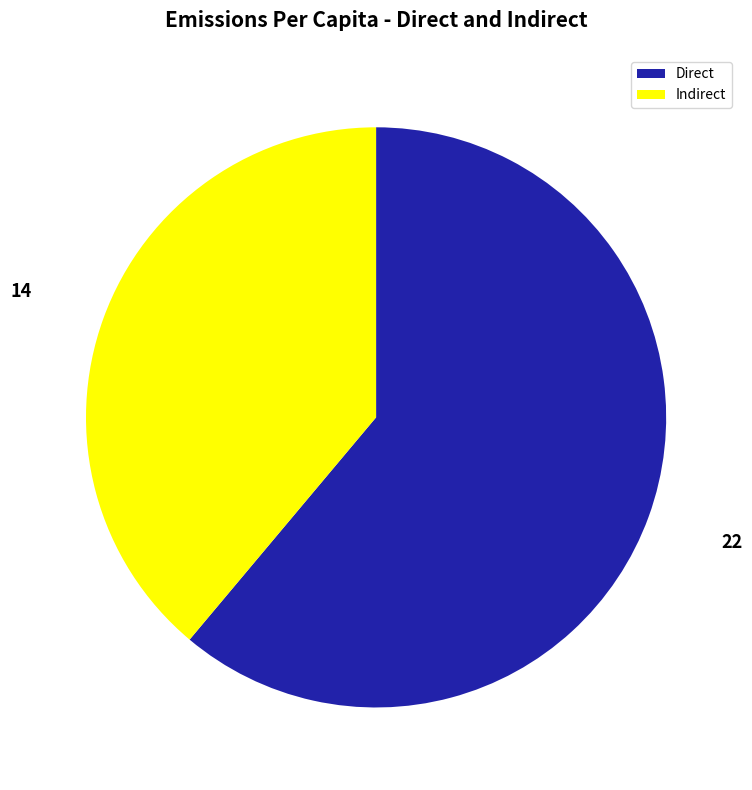

How many segments does this pie chart have?

2